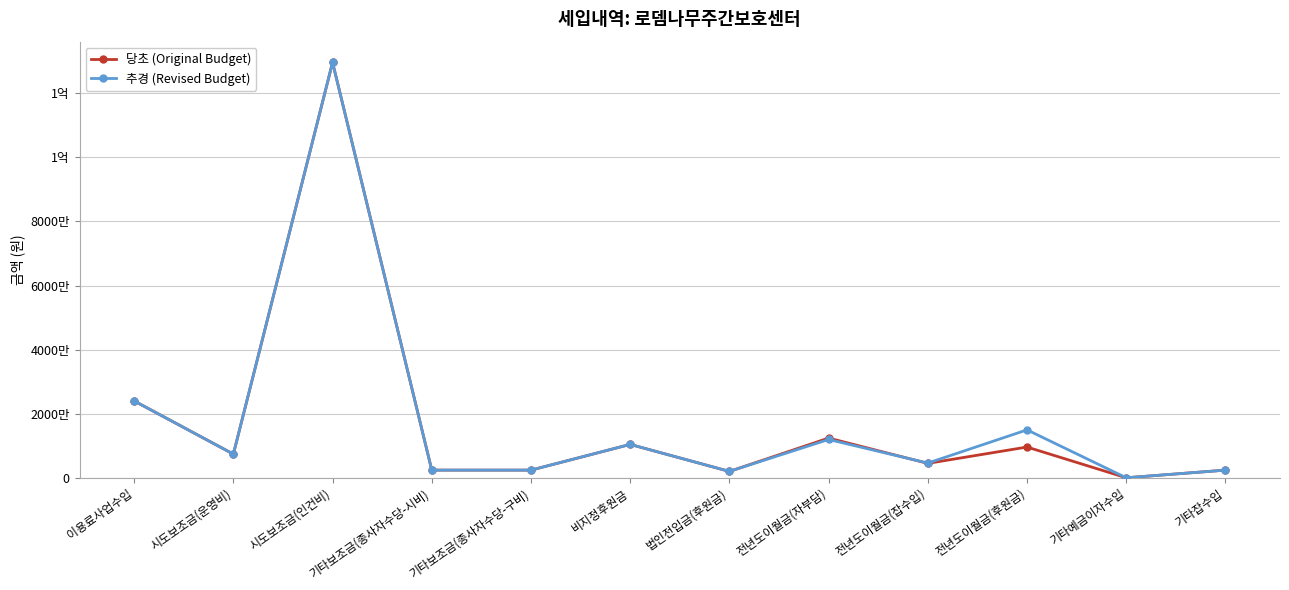

How many times do 당초 (Original Budget) and 추경 (Revised Budget) cross each other?

1